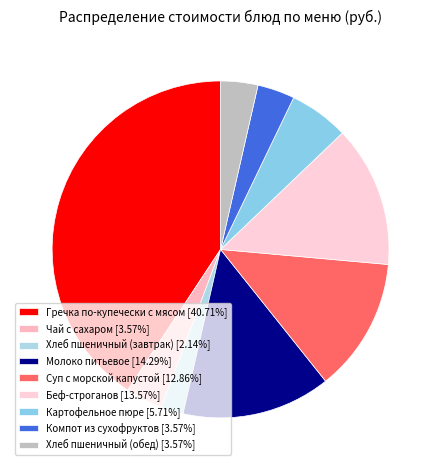

What percentage is the Компот из сухофруктов slice, to the nearest percent?

4%